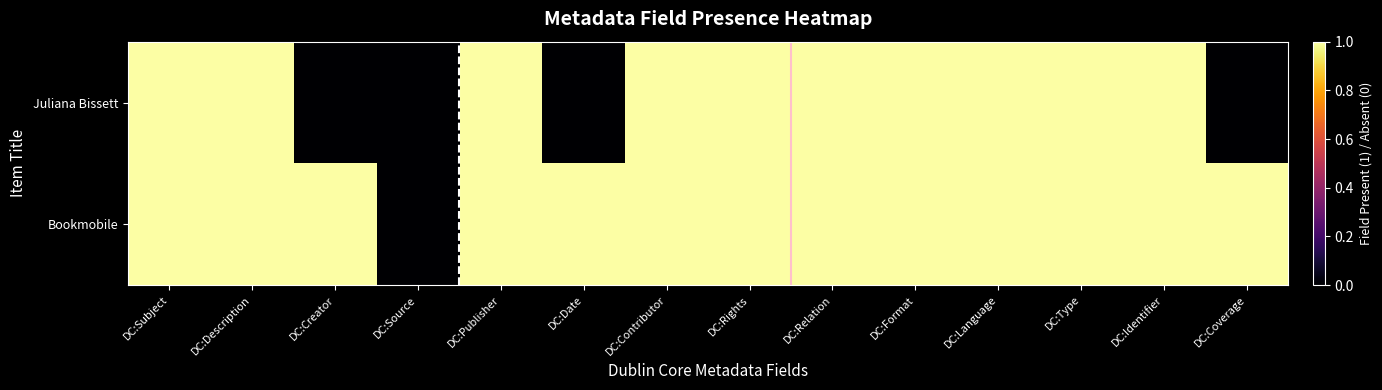

List the series in order of their overall mean, highest first.

Bookmobile, Juliana Bissett